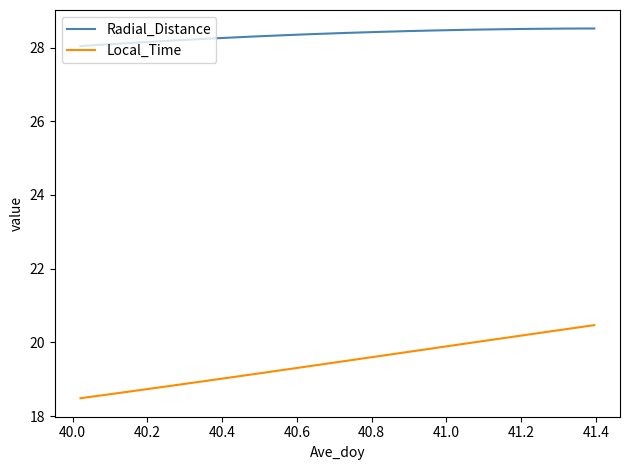

Rank the series by their average value, from lowest to highest.

Local_Time, Radial_Distance